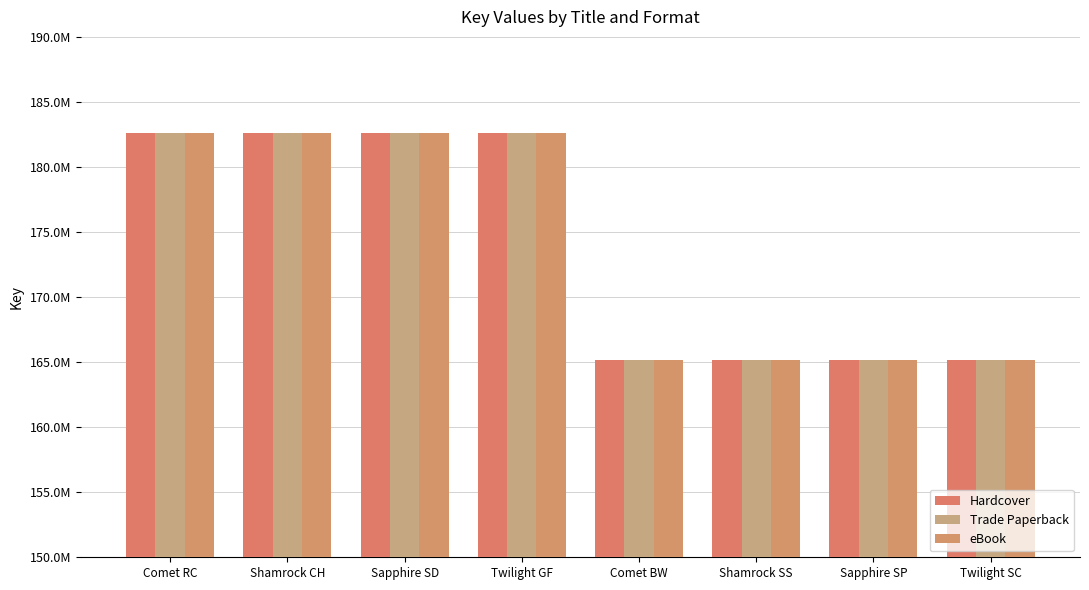

The Hardcover series shows 165164796 at Comet BW. True or false?

True